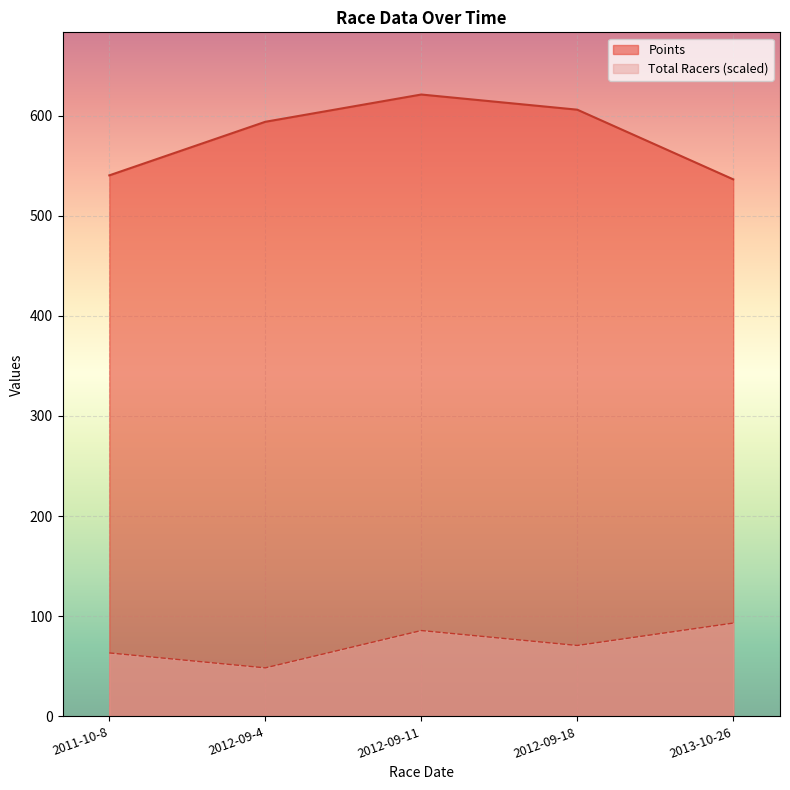

Where is Total Racers nearest to the value 70?

2012-09-18